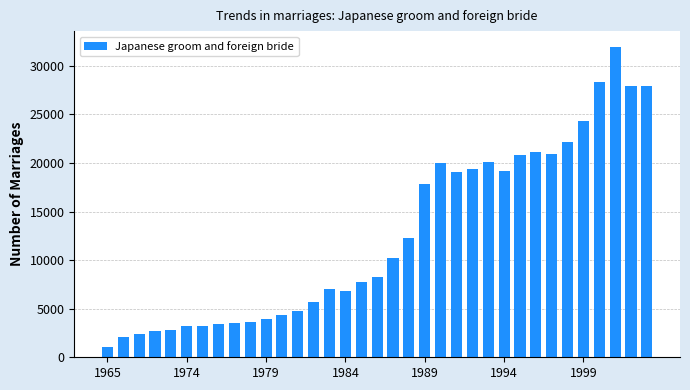

What is the difference between the second highest and minimum values?

27259